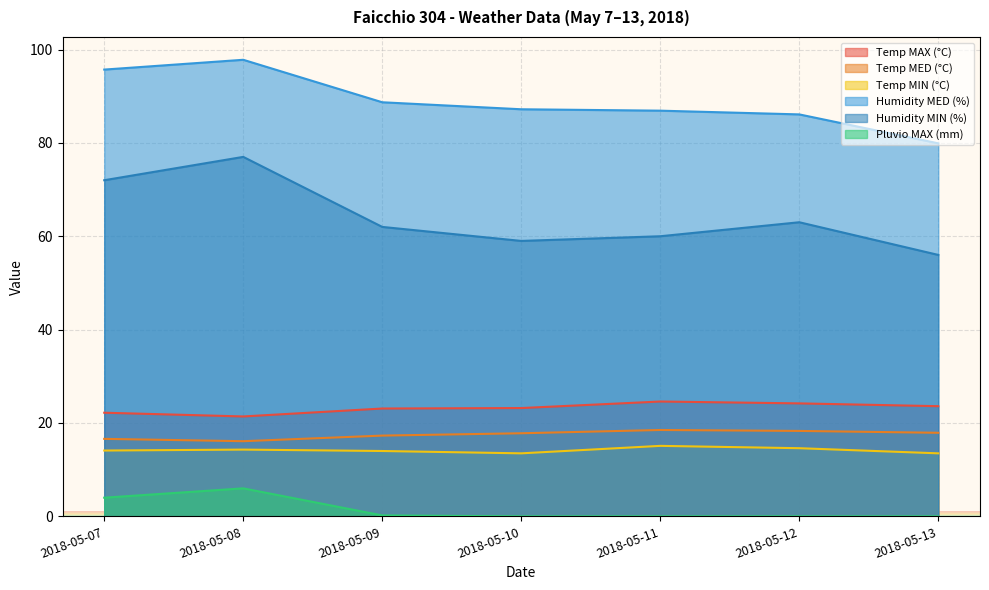

Is it true that Humidity MED (%) equals 79.9 at 2018-05-13?

True